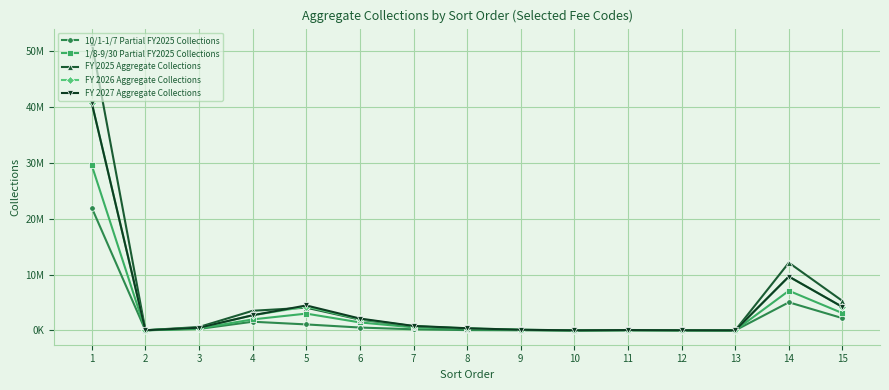

What are all the series names shown in the legend?

10/1-1/7 Partial FY2025 Collections, 1/8-9/30 Partial FY2025 Collections, FY 2025 Aggregate Collections, FY 2026 Aggregate Collections, FY 2027 Aggregate Collections